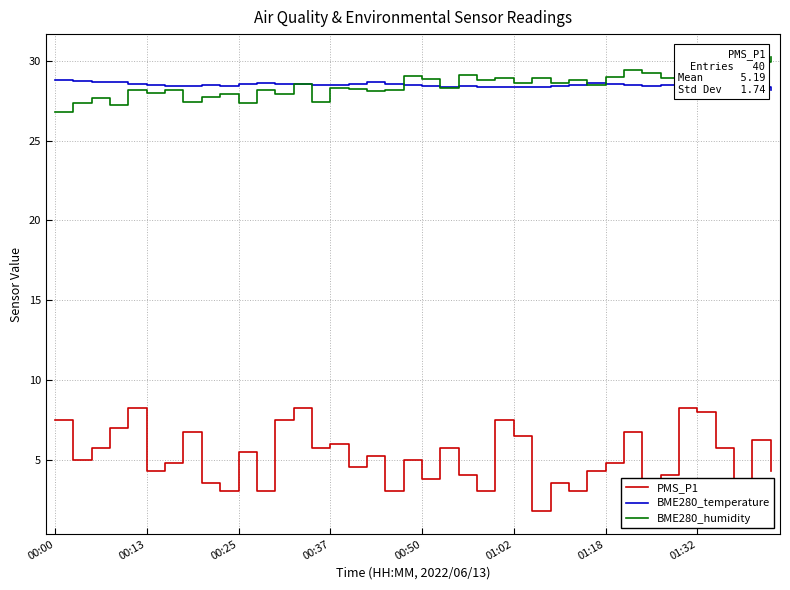

True or false: PMS_P1 and BME280_humidity intersect in this chart.

False